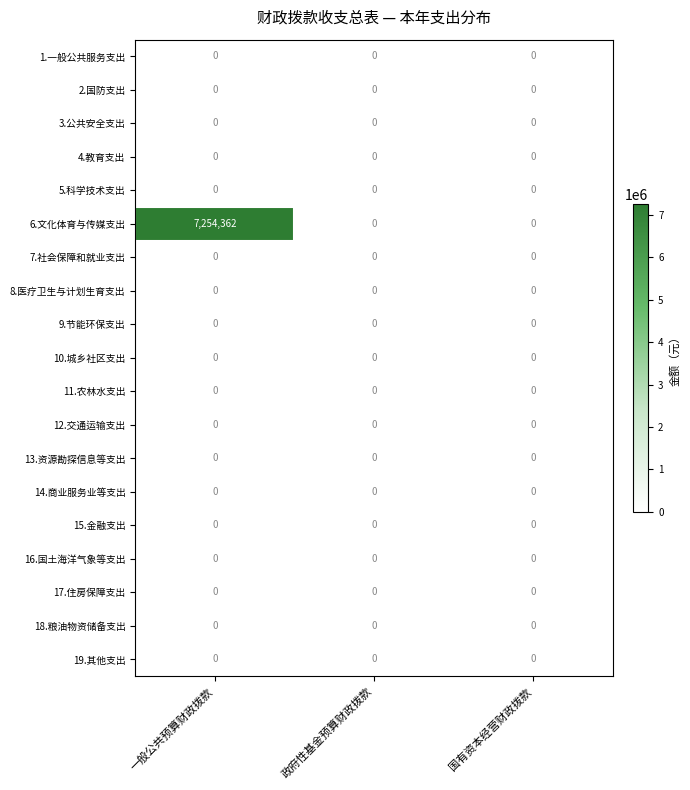

Is it true that 16.国土海洋气象等支出 equals 0 at 政府性基金预算财政拨款?

True